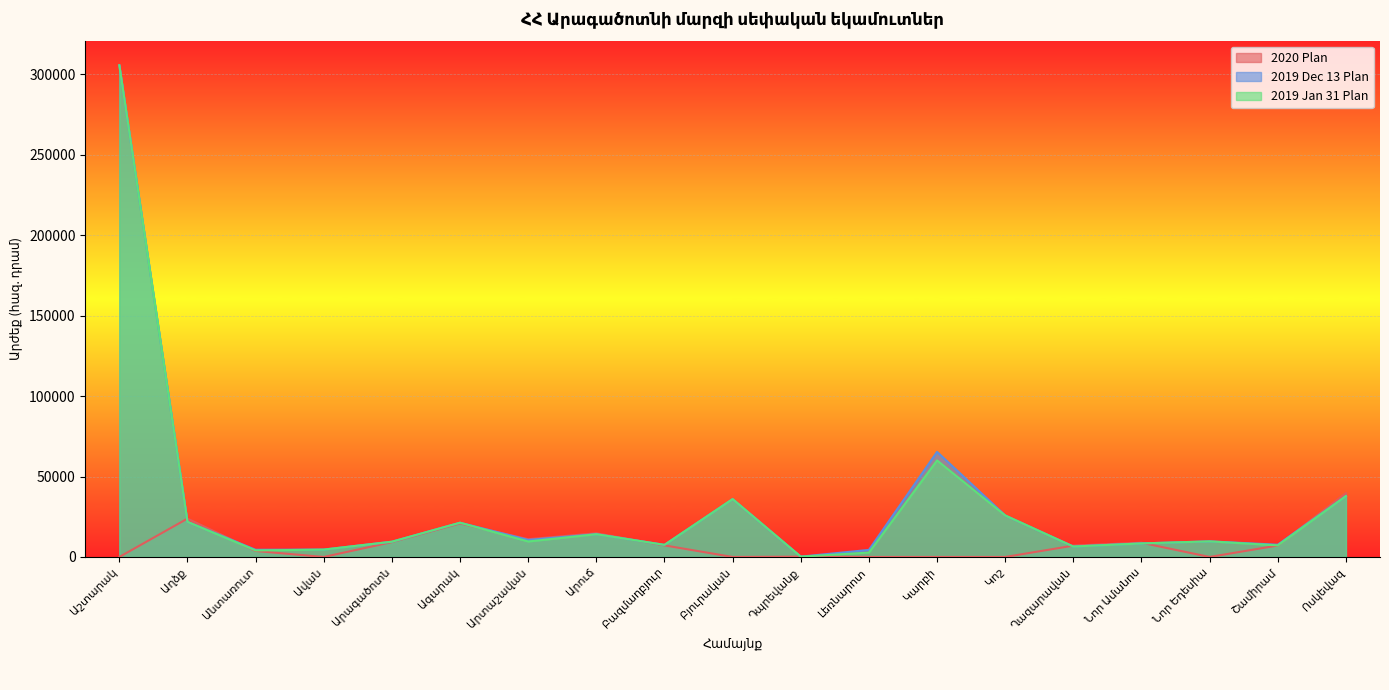

What is the approximate value of 2019 Dec 13 Plan at Նոր Եդեսիա?

9710.3